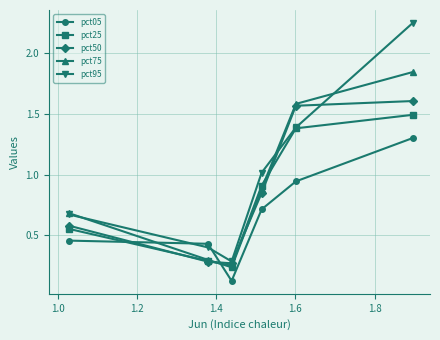

Which series has the largest range (max minus min)?

pct95